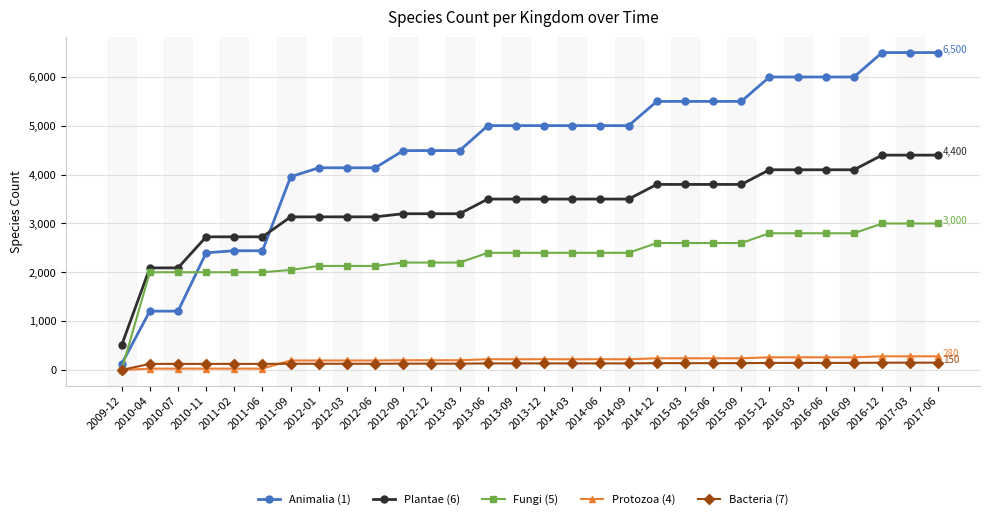

True or false: Bacteria (7) has a value of 145 at 2016-09.

True